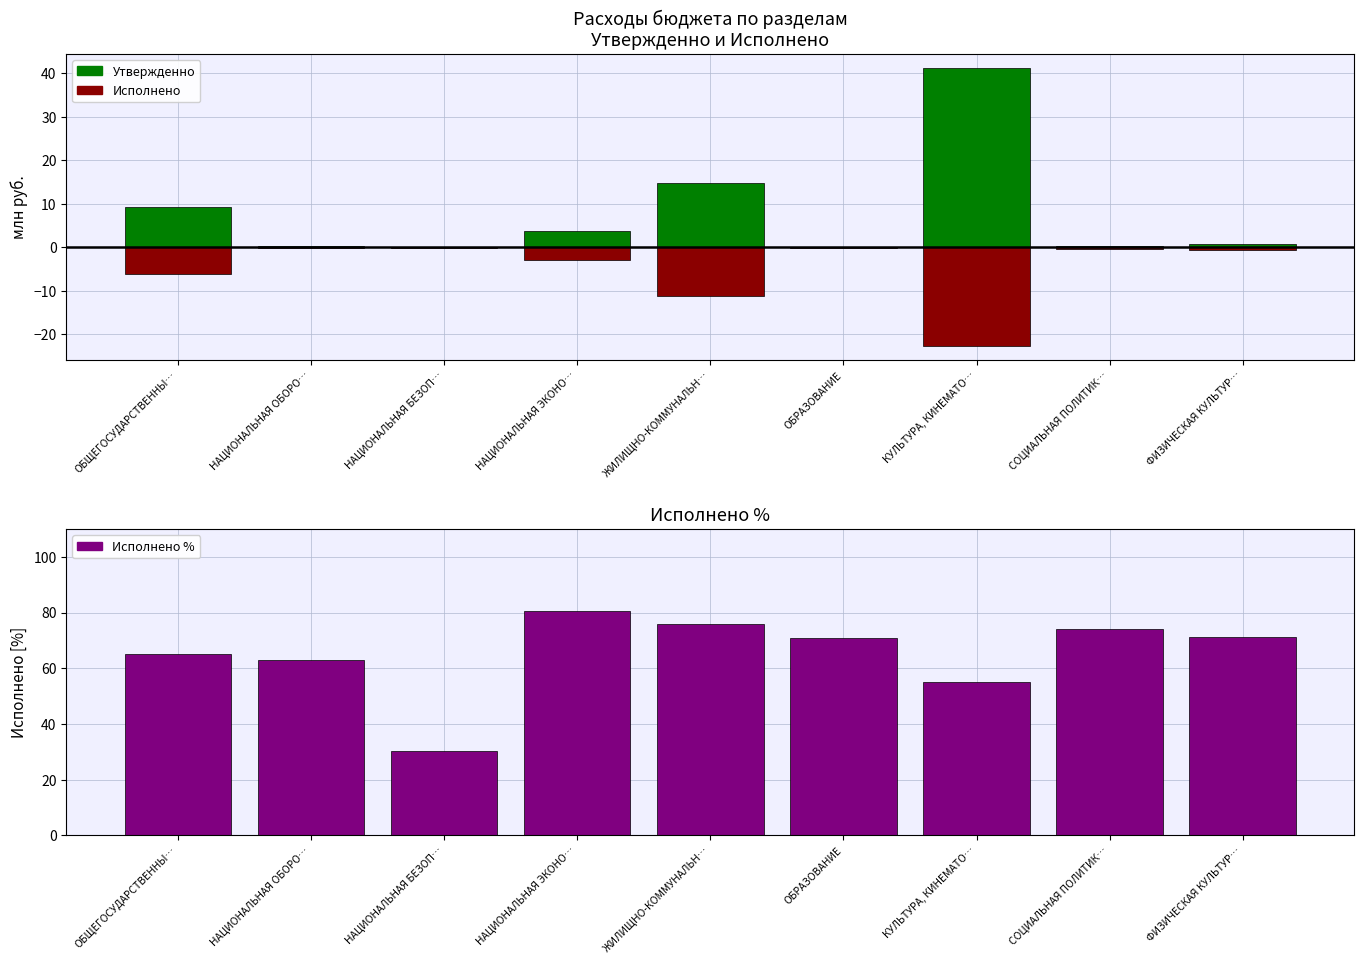

Reading left to right, list all the values displayed in this chart.

Утвержденно: ОБЩЕГОСУДАРСТВЕННЫ…=9.2	НАЦИОНАЛЬНАЯ ОБОРО…=0.3	НАЦИОНАЛЬНАЯ БЕЗОП…=0.2	НАЦИОНАЛЬНАЯ ЭКОНО…=3.7	ЖИЛИЩНО-КОММУНАЛЬН…=14.8	ОБРАЗОВАНИЕ=0.1	КУЛЬТУРА, КИНЕМАТО…=41.2	СОЦИАЛЬНАЯ ПОЛИТИК…=0.4	ФИЗИЧЕСКАЯ КУЛЬТУР…=0.7
Исполнено: ОБЩЕГОСУДАРСТВЕННЫ…=-6.0	НАЦИОНАЛЬНАЯ ОБОРО…=-0.2	НАЦИОНАЛЬНАЯ БЕЗОП…=-0.1	НАЦИОНАЛЬНАЯ ЭКОНО…=-3.0	ЖИЛИЩНО-КОММУНАЛЬН…=-11.2	ОБРАЗОВАНИЕ=-0.1	КУЛЬТУРА, КИНЕМАТО…=-22.7	СОЦИАЛЬНАЯ ПОЛИТИК…=-0.3	ФИЗИЧЕСКАЯ КУЛЬТУР…=-0.5
Исполнено %: ОБЩЕГОСУДАРСТВЕННЫ…=65.2	НАЦИОНАЛЬНАЯ ОБОРО…=62.9	НАЦИОНАЛЬНАЯ БЕЗОП…=30.4	НАЦИОНАЛЬНАЯ ЭКОНО…=80.4	ЖИЛИЩНО-КОММУНАЛЬН…=75.8	ОБРАЗОВАНИЕ=70.8	КУЛЬТУРА, КИНЕМАТО…=55.1	СОЦИАЛЬНАЯ ПОЛИТИК…=74.0	ФИЗИЧЕСКАЯ КУЛЬТУР…=71.1